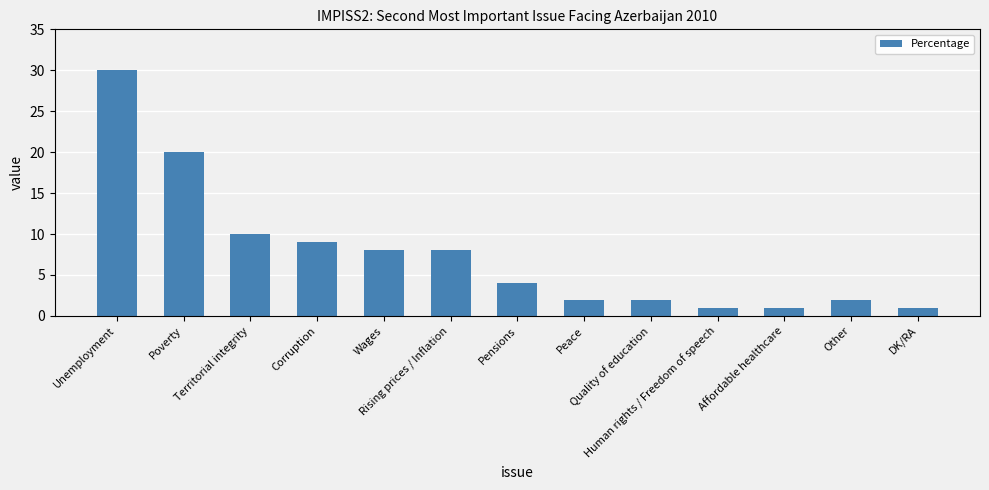

What is the ratio of the value at Territorial integrity to the value at Unemployment?

0.3